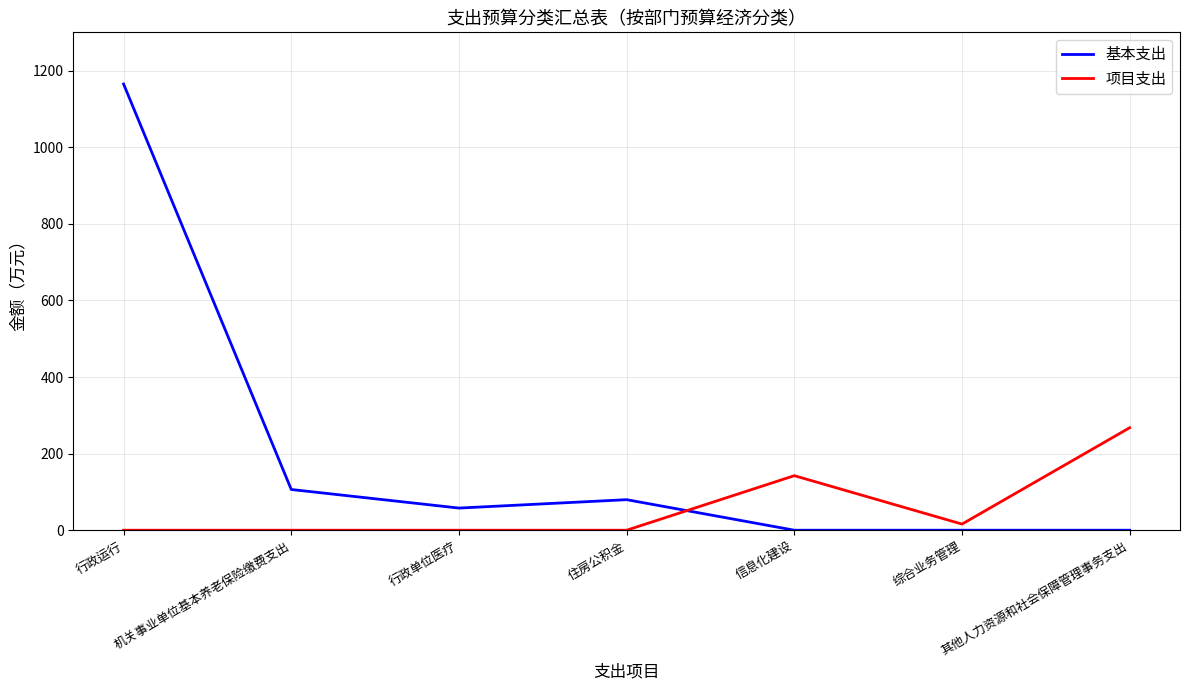

List the series in order of their overall mean, lowest first.

项目支出, 基本支出